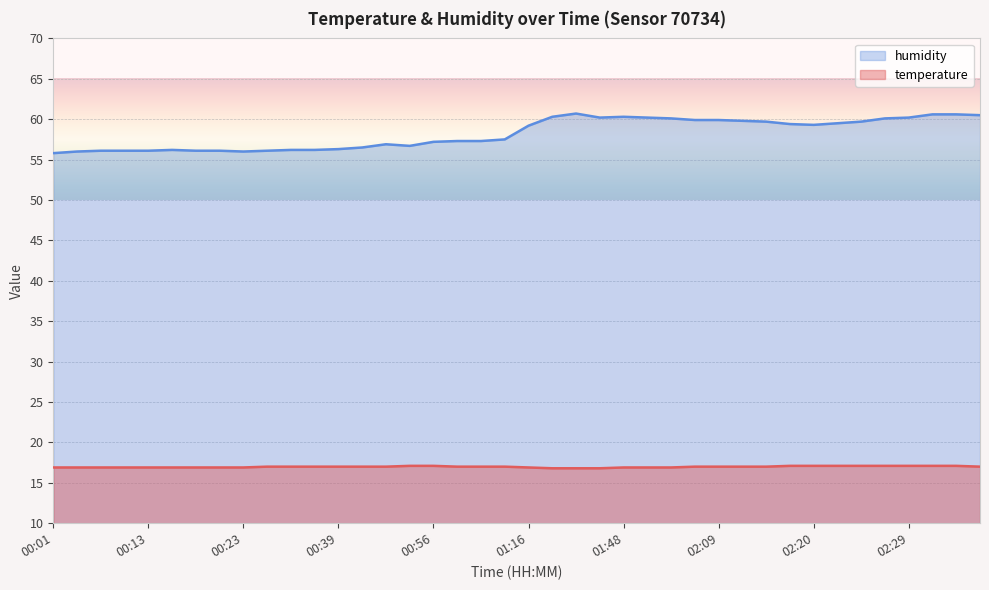

Reading right to left, list all the values displayed in this chart.

temperature: 02:37=17.0	02:34=17.1	02:32=17.1	02:29=17.1	02:27=17.1	02:25=17.1	02:22=17.1	02:20=17.1	02:17=17.1	02:15=17.0	02:12=17.0	02:09=17.0	02:07=17.0	02:02=16.9	01:51=16.9	01:48=16.9	01:45=16.8	01:37=16.8	01:26=16.8	01:16=16.9	01:05=17.0	01:02=17.0	00:59=17.0	00:56=17.1	00:48=17.1	00:45=17.0	00:42=17.0	00:39=17.0	00:37=17.0	00:35=17.0	00:32=17.0	00:23=16.9	00:20=16.9	00:18=16.9	00:15=16.9	00:13=16.9	00:10=16.9	00:07=16.9	00:04=16.9	00:01=16.9
humidity: 02:37=60.5	02:34=60.6	02:32=60.6	02:29=60.2	02:27=60.1	02:25=59.7	02:22=59.5	02:20=59.3	02:17=59.4	02:15=59.7	02:12=59.8	02:09=59.9	02:07=59.9	02:02=60.1	01:51=60.2	01:48=60.3	01:45=60.2	01:37=60.7	01:26=60.3	01:16=59.2	01:05=57.5	01:02=57.3	00:59=57.3	00:56=57.2	00:48=56.7	00:45=56.9	00:42=56.5	00:39=56.3	00:37=56.2	00:35=56.2	00:32=56.1	00:23=56.0	00:20=56.1	00:18=56.1	00:15=56.2	00:13=56.1	00:10=56.1	00:07=56.1	00:04=56.0	00:01=55.8